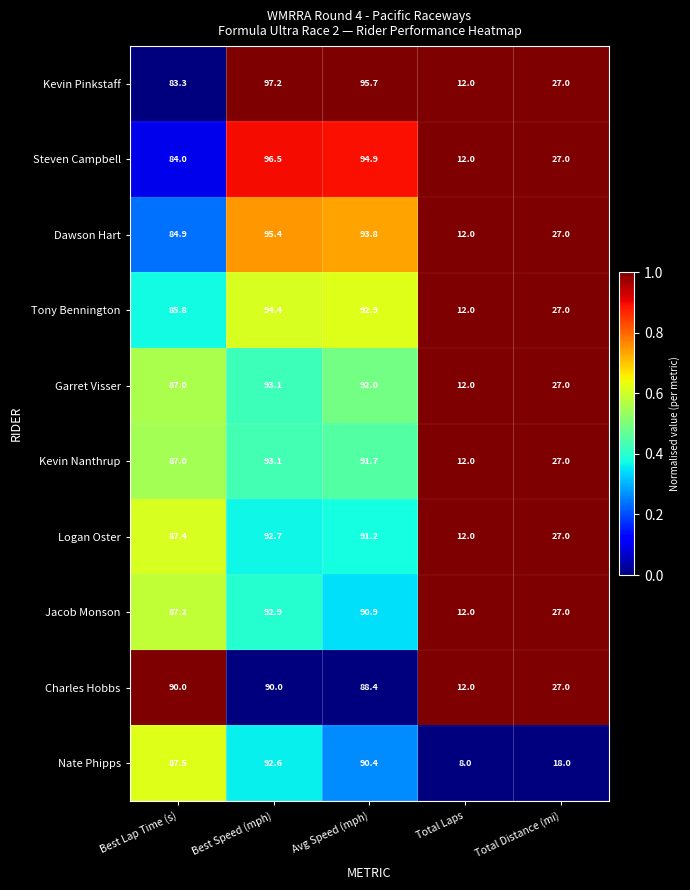

What is the total value across all series at Total Laps?

116.0